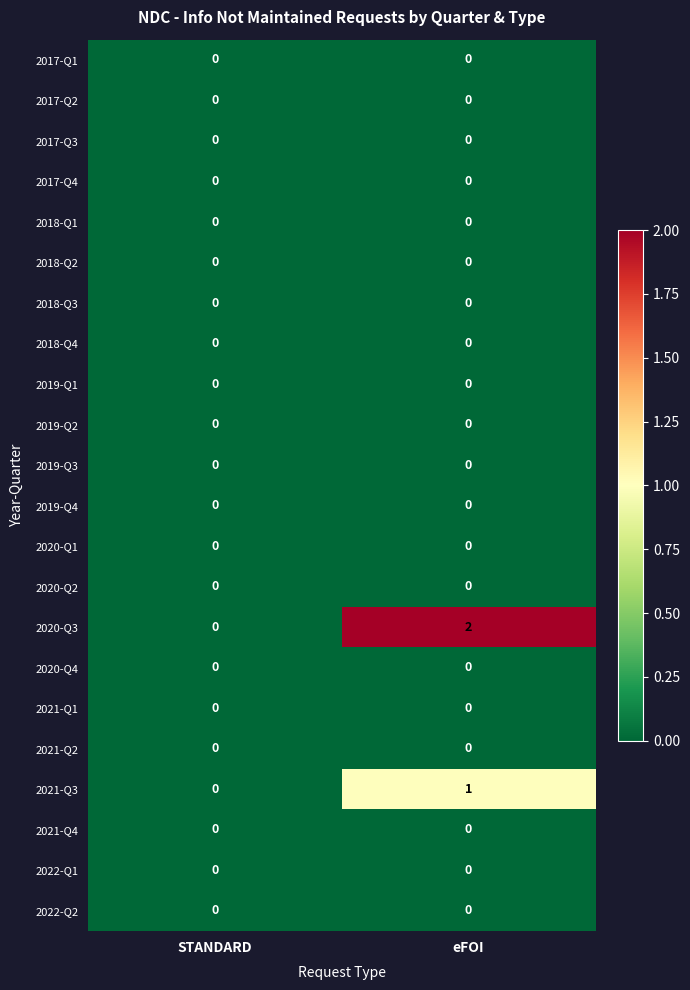

Which series has the largest total across all categories?

2020-Q3